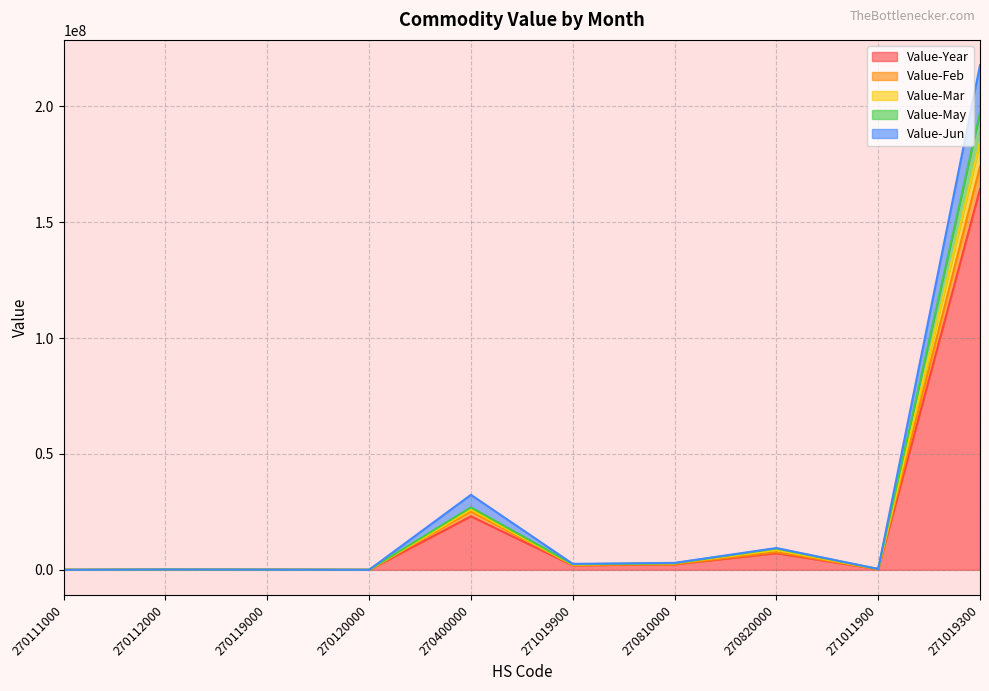

How many categories are shown in the chart?

10